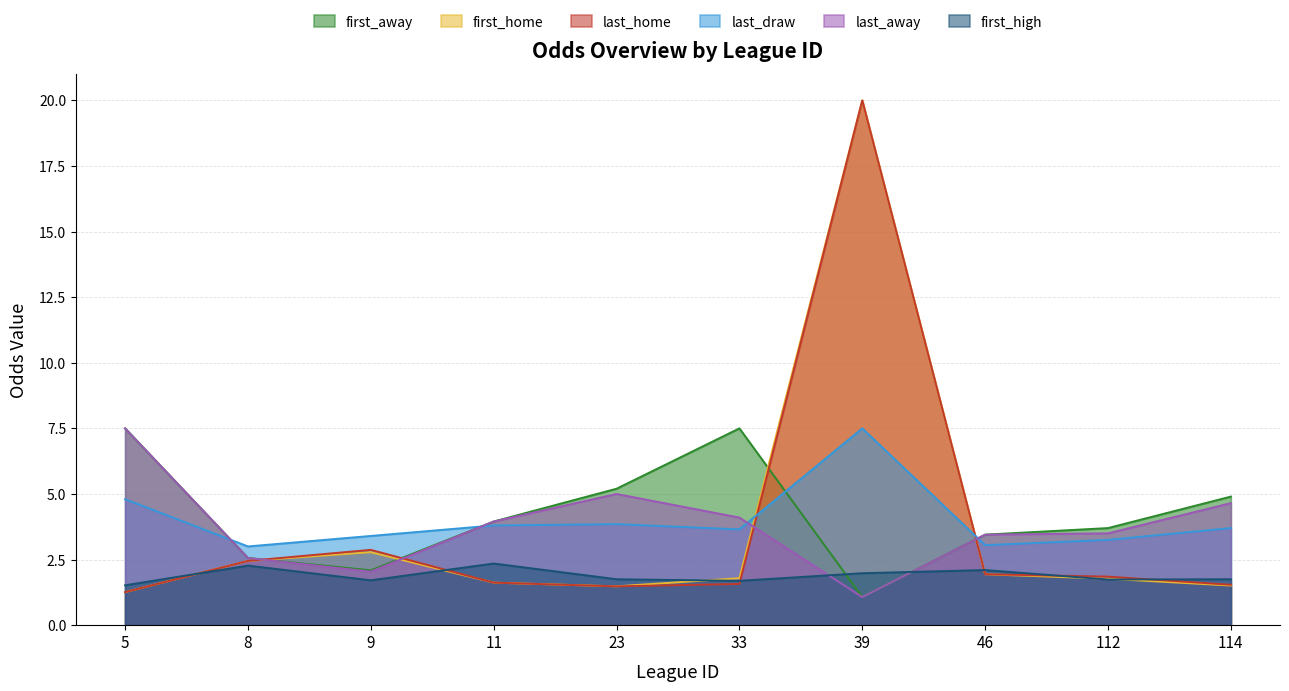

Rank the categories by first_home value from lowest to highest.

5, 23, 114, 11, 112, 33, 46, 8, 9, 39